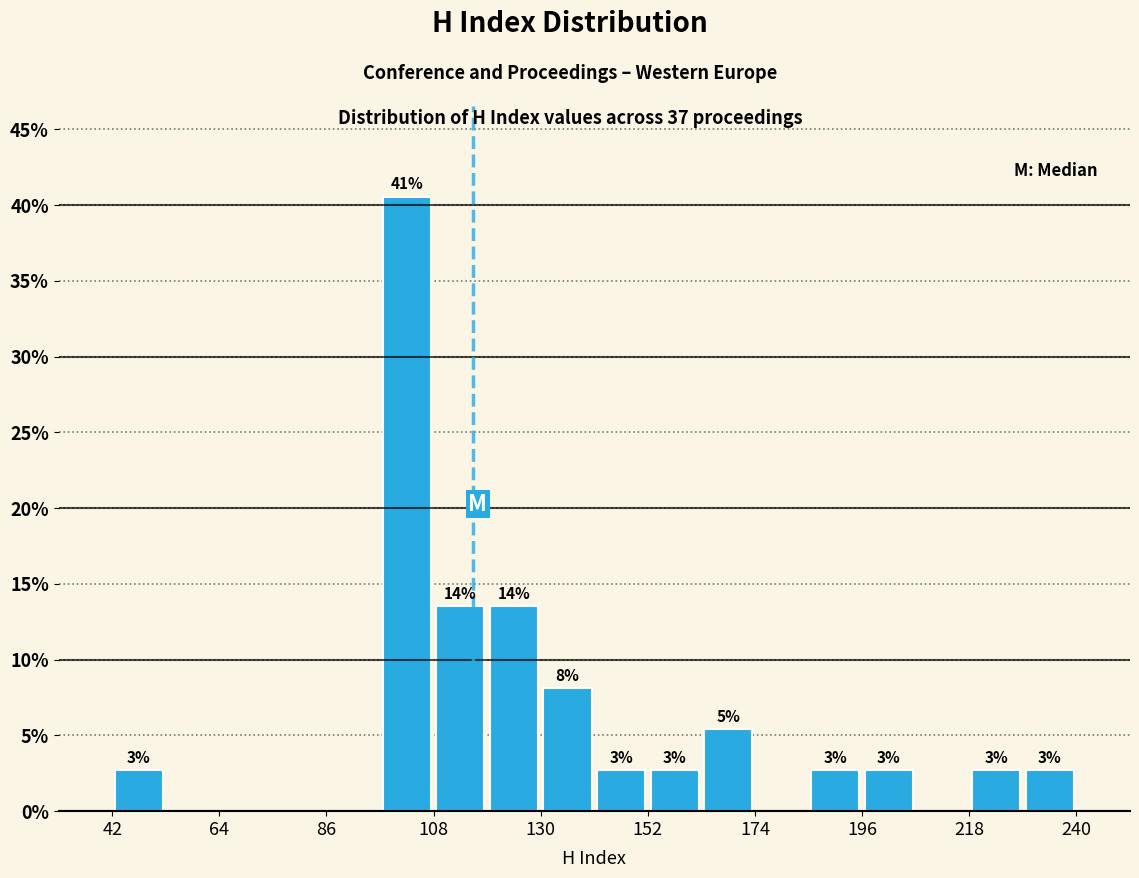

Around what value on the x-axis is the tallest bar? Give the approximate position of its centre, as read against the axis.

105